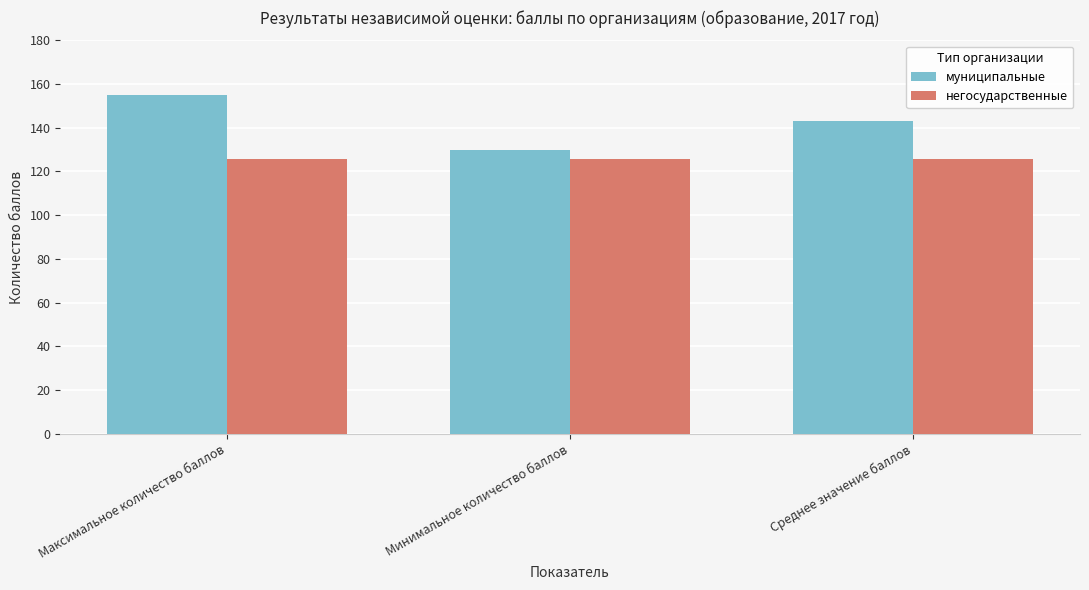

What is the sum of all негосударственные values?

376.6